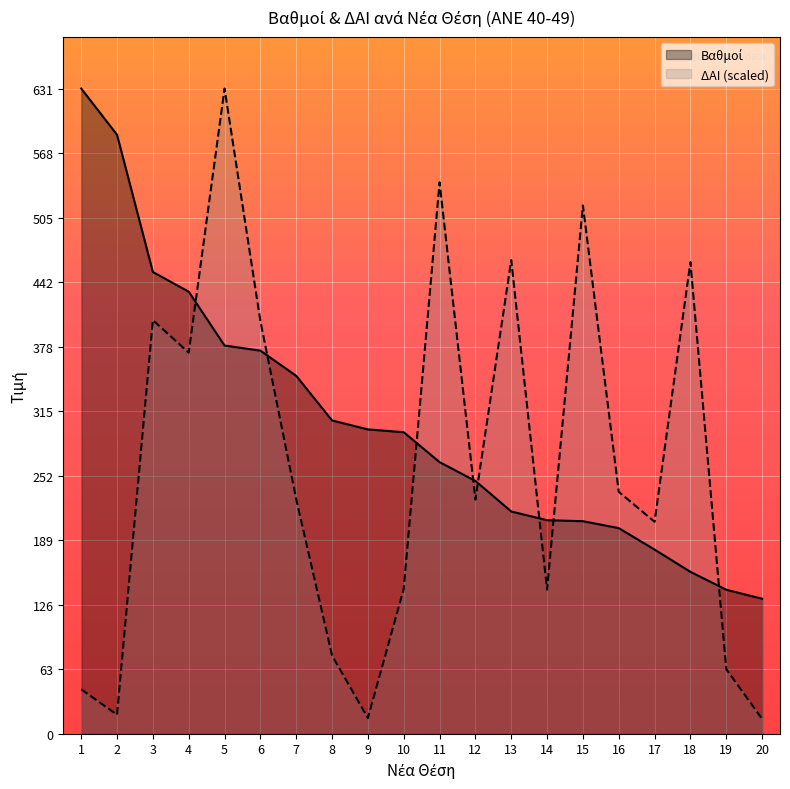

List the series in order of their peak value, highest first.

Βαθμοί, ΔΑΙ